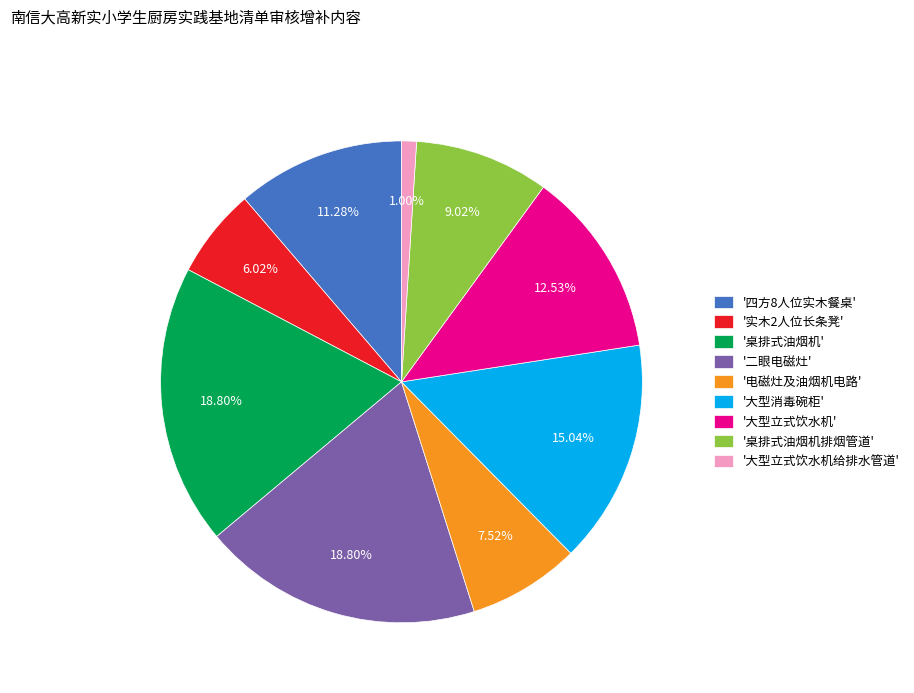

Do '大型立式饮水机给排水管道' and '桌排式油烟机' together represent more than half of the pie?

No